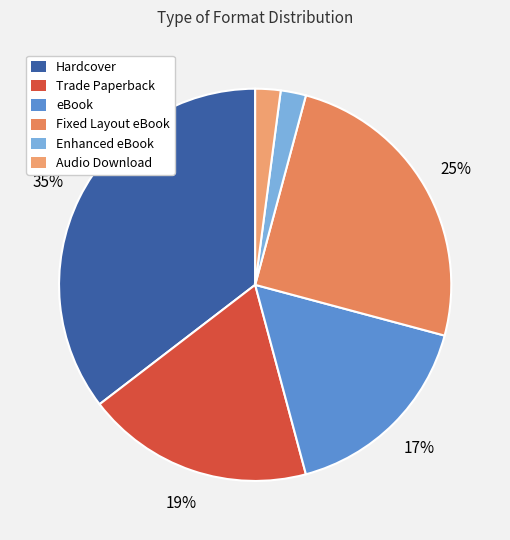

Which slice is the smallest?

Enhanced eBook